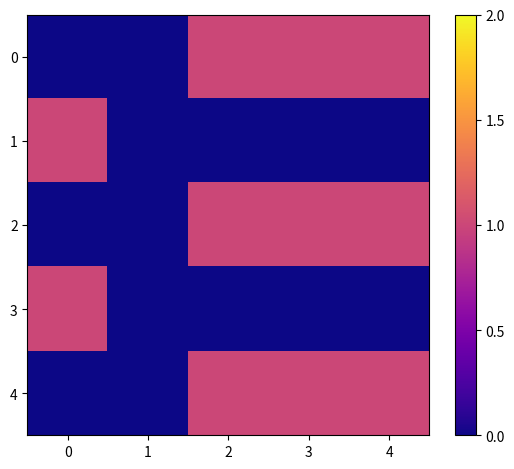

At 1, list the series in order from largest to smallest.

0, 1, 2, 3, 4